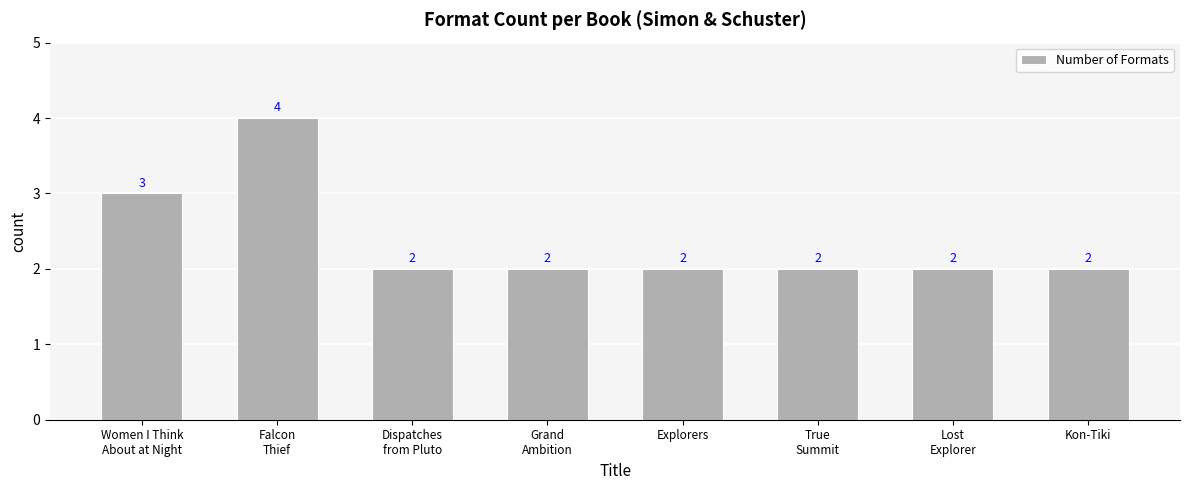

The value at Explorers is 2. True or false?

True